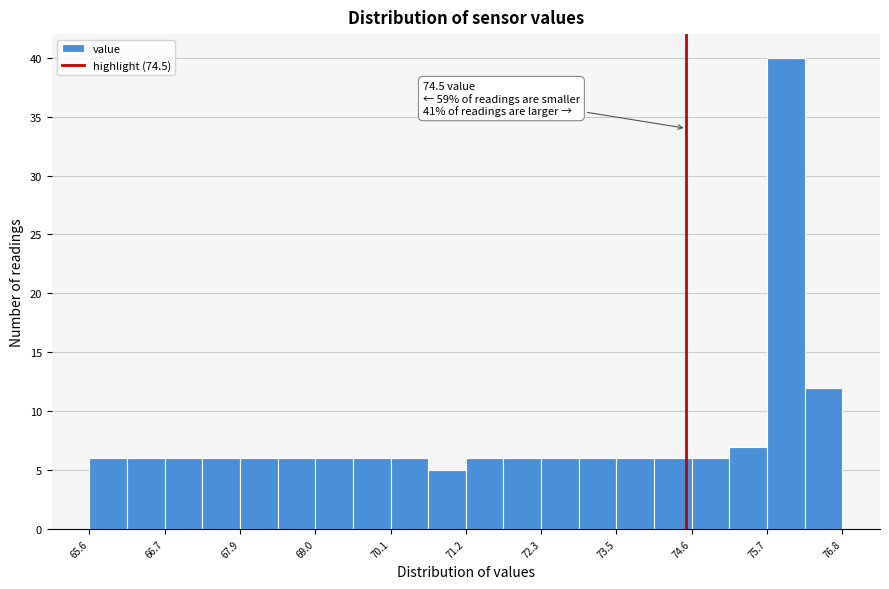

Around what value on the x-axis is the tallest bar? Give the approximate position of its centre, as read against the axis.

76.0